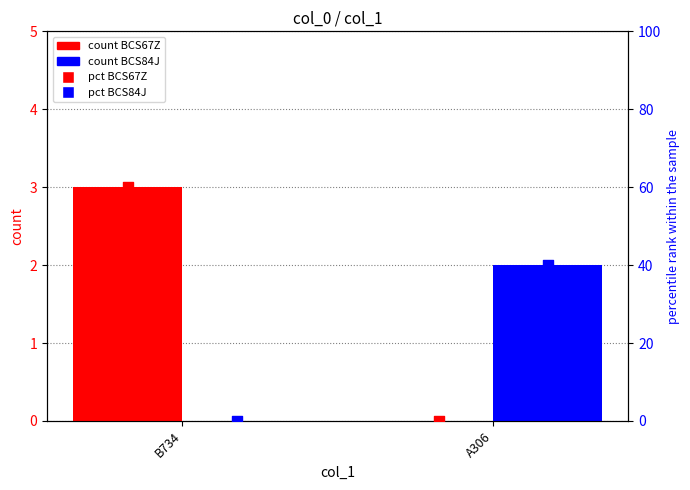

At how many categories does at least one series exceed 16?

2